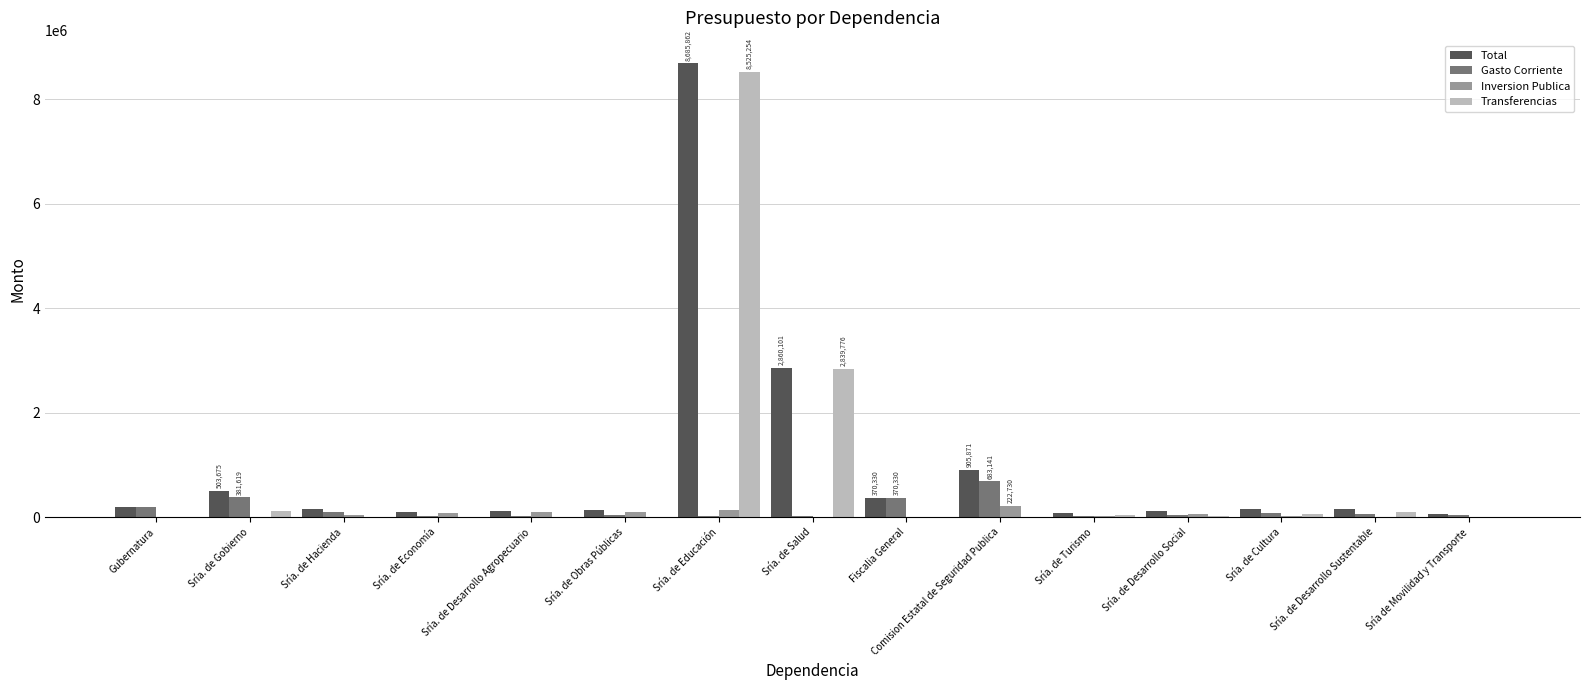

Is it true that Gasto Corriente equals 370330.0 at Fiscalia General?

True